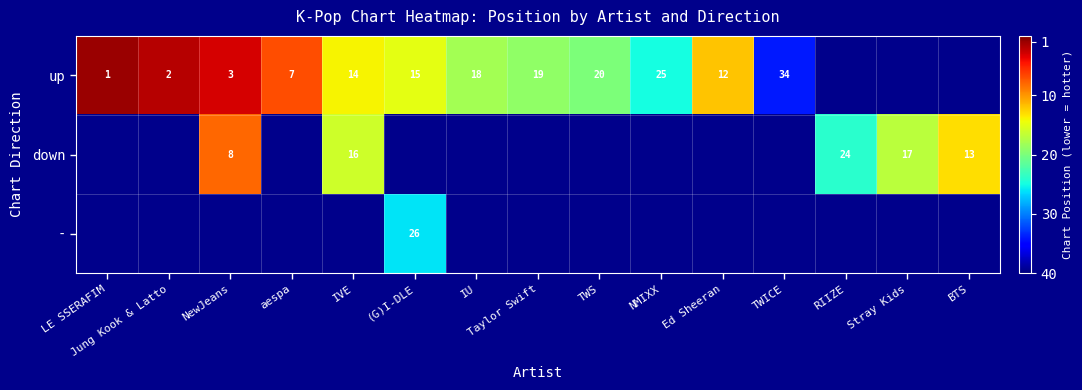

What is the difference between the up values at NewJeans and Ed Sheeran?

9